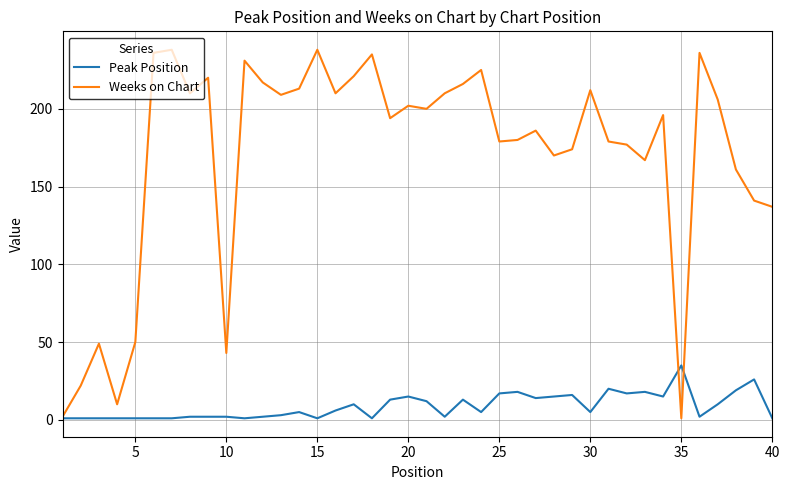

List the series in order of their peak value, highest first.

Weeks on Chart, Peak Position